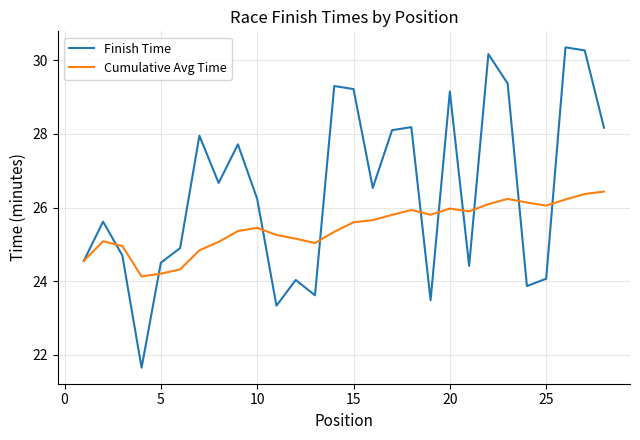

Which series has the largest range (max minus min)?

Finish Time